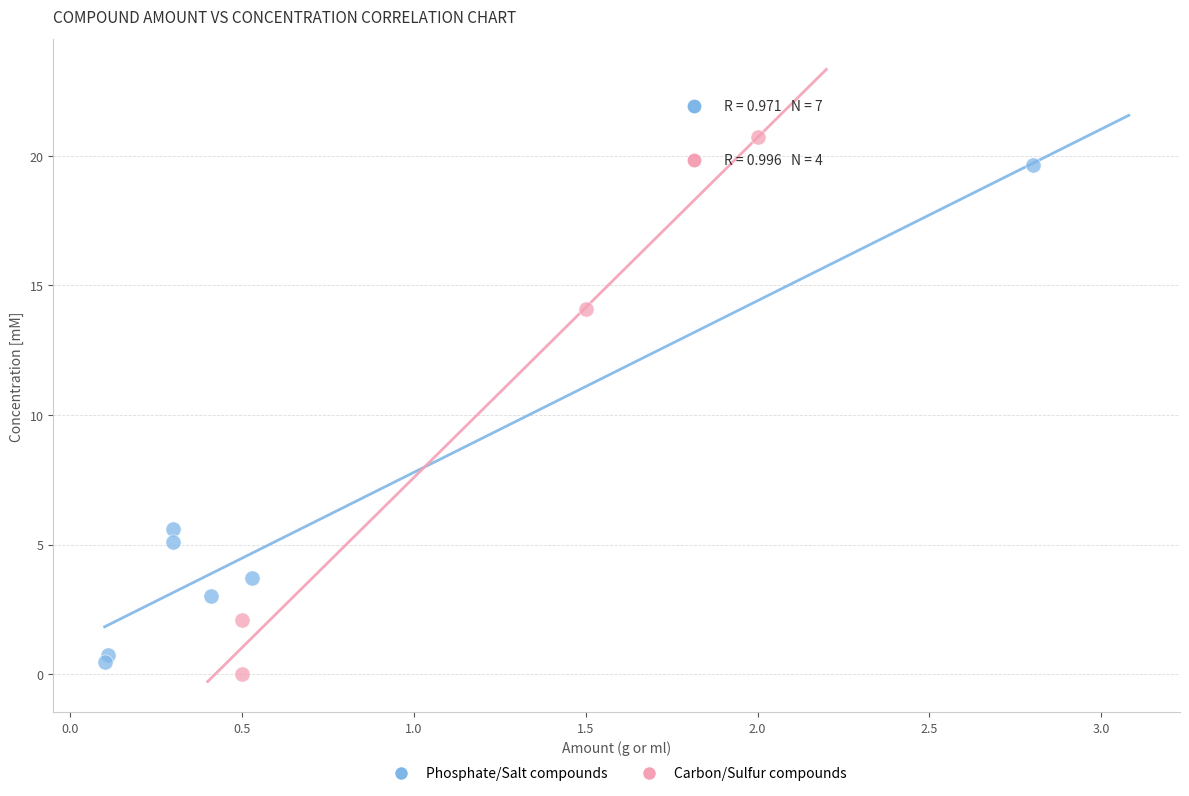

Which series has the widest spread of Y values?

Carbon/Sulfur compounds